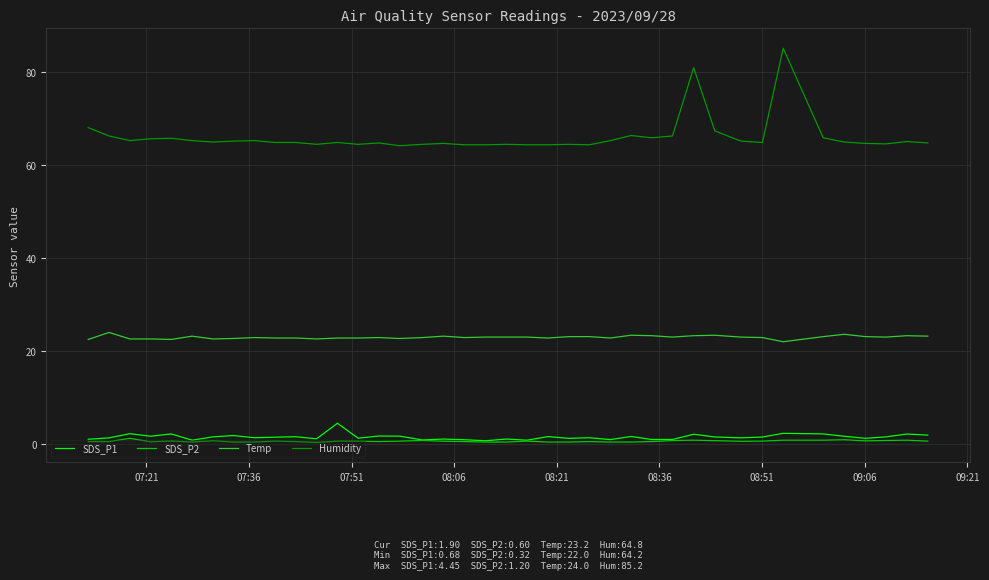

Which series has the largest total across all categories?

Humidity